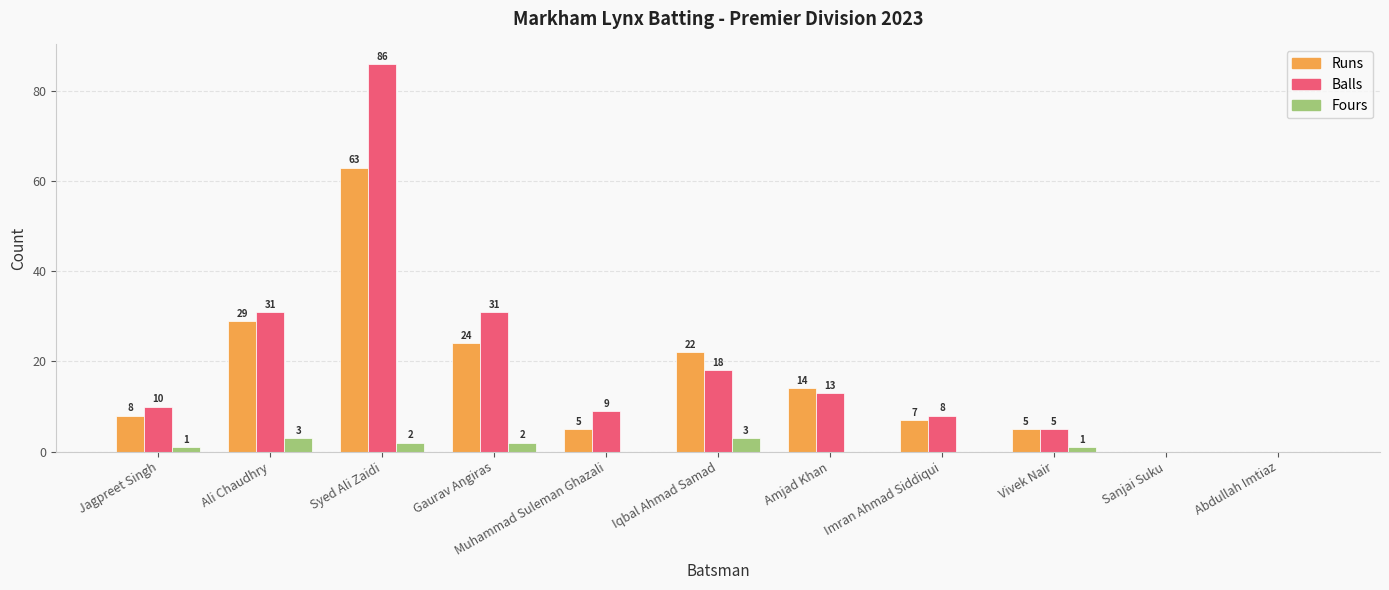

Is the value of Fours at Syed Ali Zaidi greater than the value of Runs at Ali Chaudhry?

No